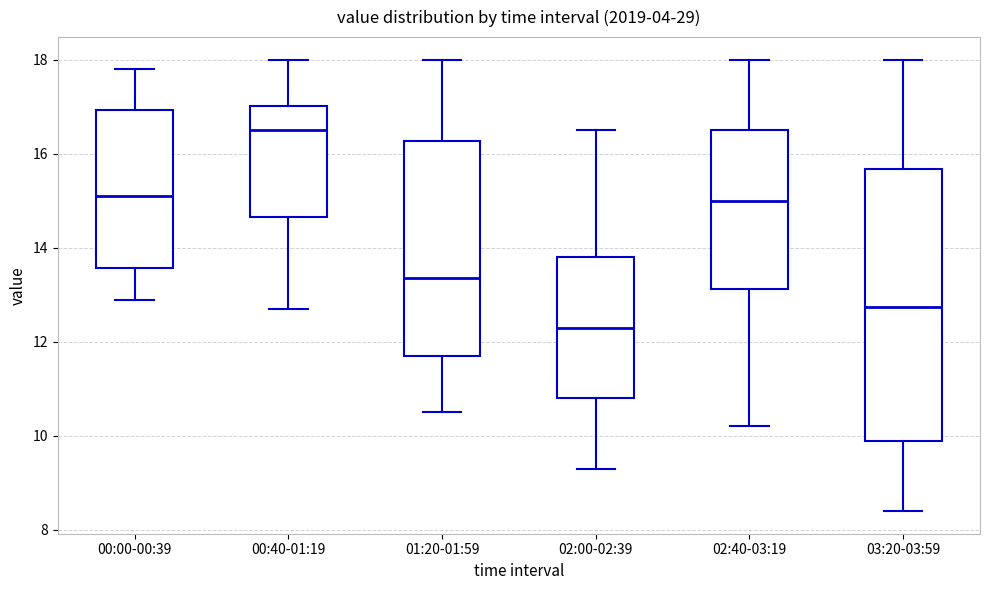

Reading left to right, read every box against the y-axis: the position of its median line, the range the box covers, and the ends of its whiskers. The values are not printed on the chart, so give them approximately, as read against the axis.

00:00-00:39: median 15.2, box 13.6 to 17.0, whiskers 13.0 to 17.8
00:40-01:19: median 16.6, box 14.6 to 17.0, whiskers 12.8 to 18.0
01:20-01:59: median 13.4, box 11.8 to 16.2, whiskers 10.6 to 18.0
02:00-02:39: median 12.4, box 10.8 to 13.8, whiskers 9.4 to 16.6
02:40-03:19: median 15.0, box 13.2 to 16.6, whiskers 10.2 to 18.0
03:20-03:59: median 12.8, box 10.0 to 15.6, whiskers 8.4 to 18.0